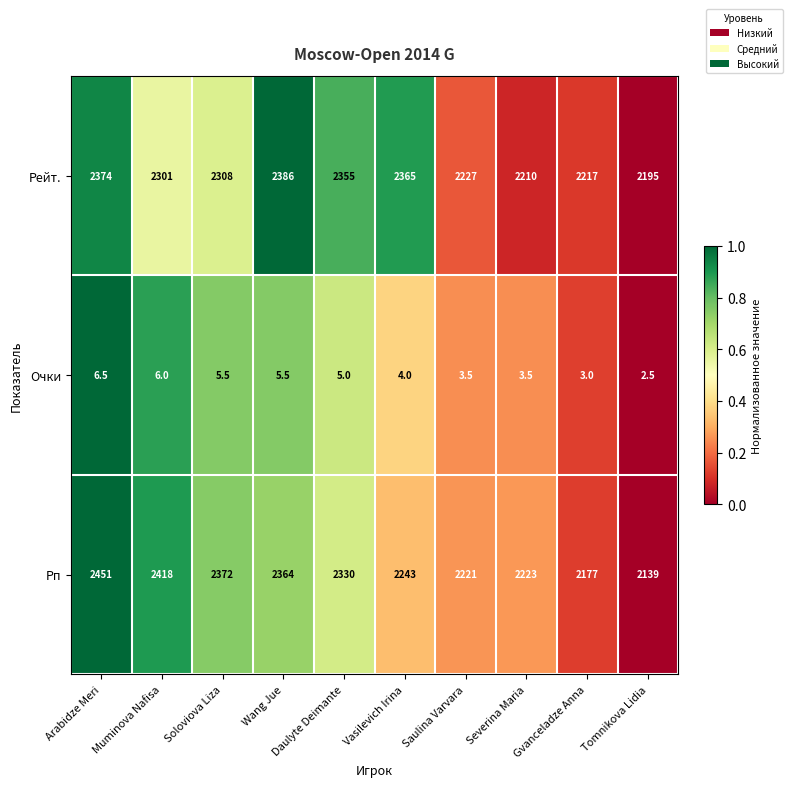

Is it true that Очки equals 6.4 at Vasilevich Irina?

False